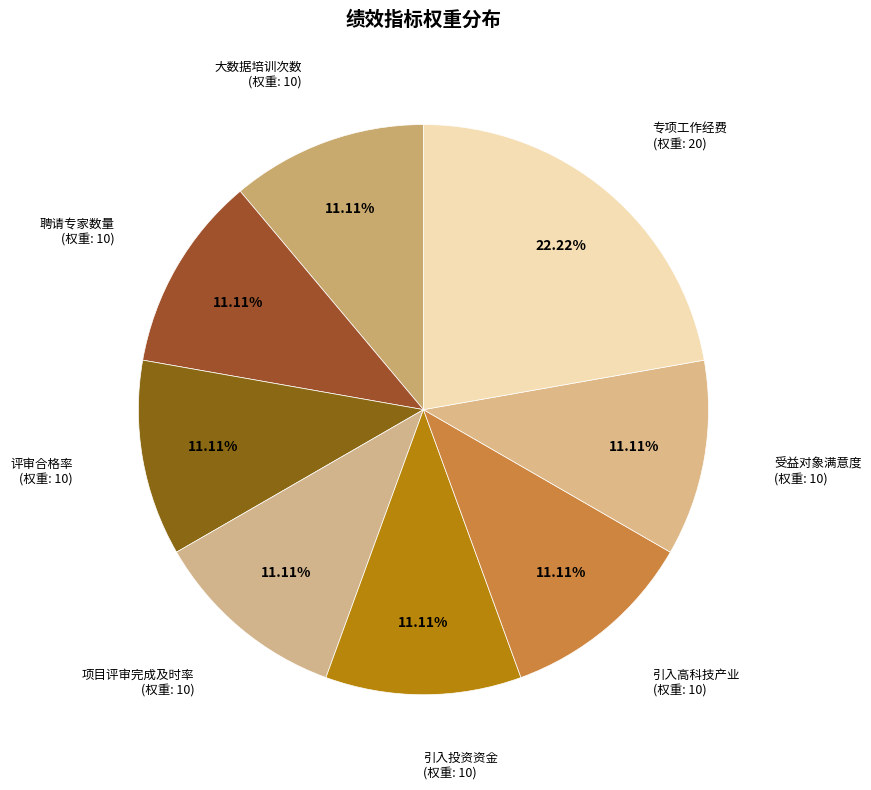

Count the number of slices in the pie.

8